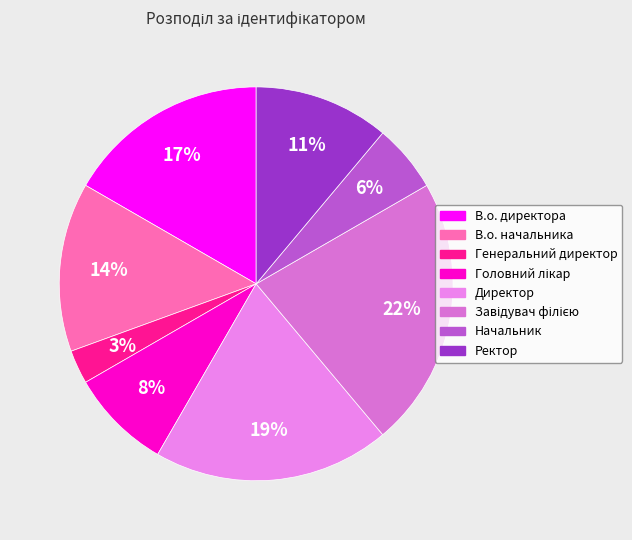

Is there any slice that represents more than half of the pie?

No